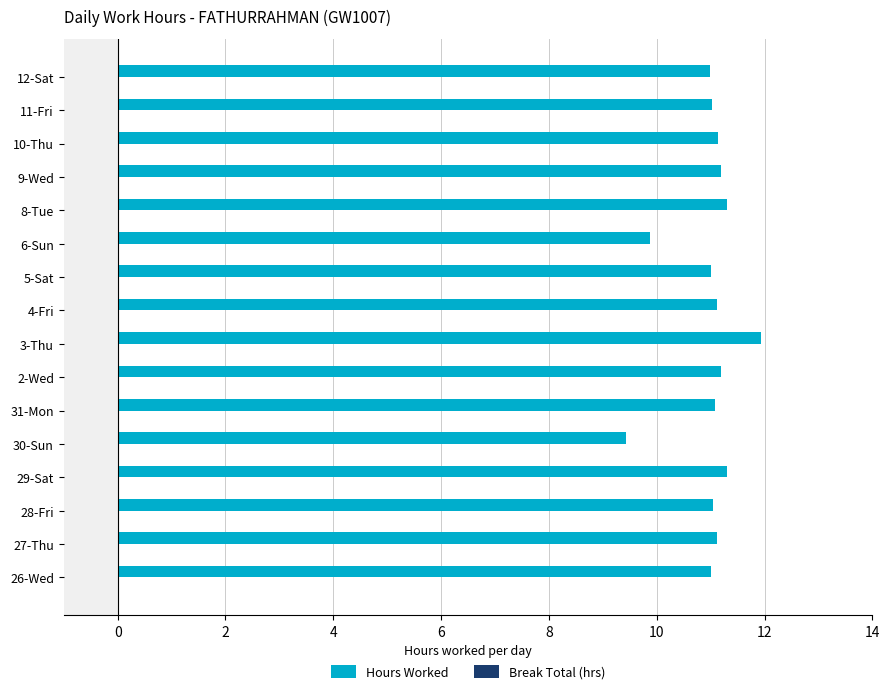

What is the difference between the maximum and minimum values?

2.5